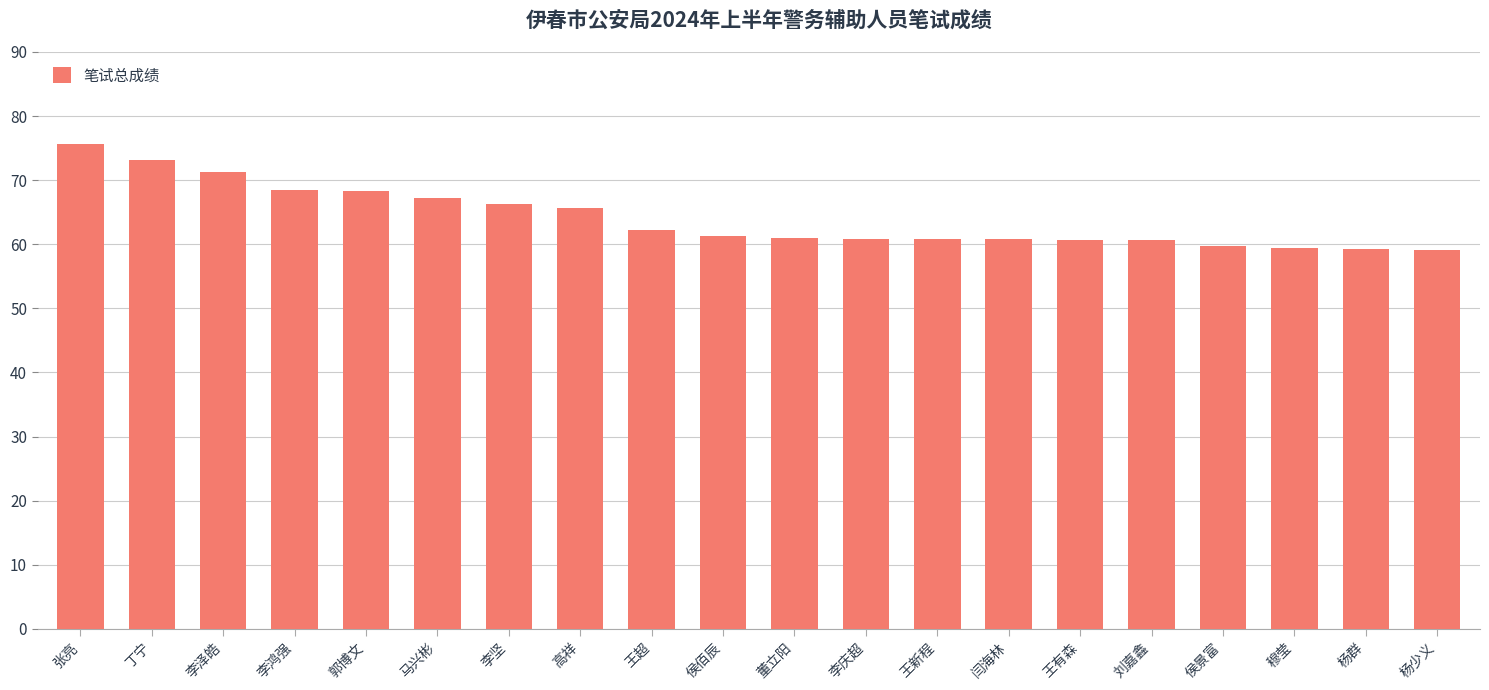

Are the bars horizontal?

No